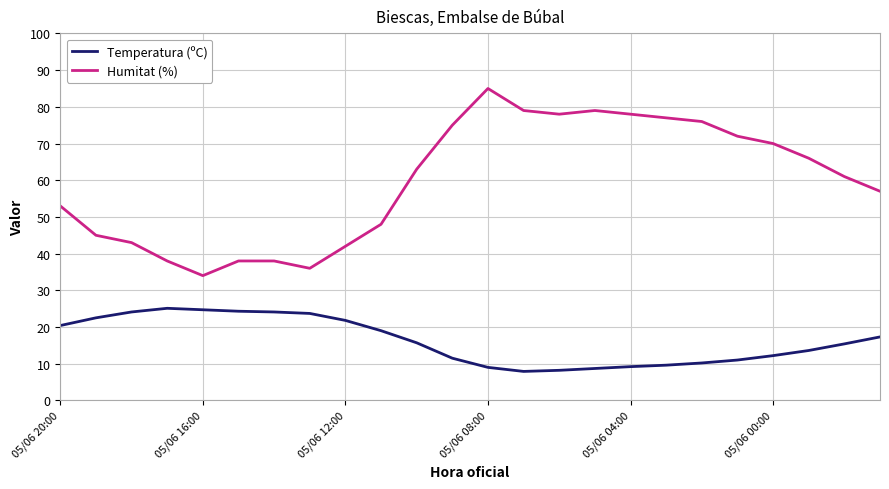

True or false: Humitat (%) and Temperatura (ºC) intersect in this chart.

False